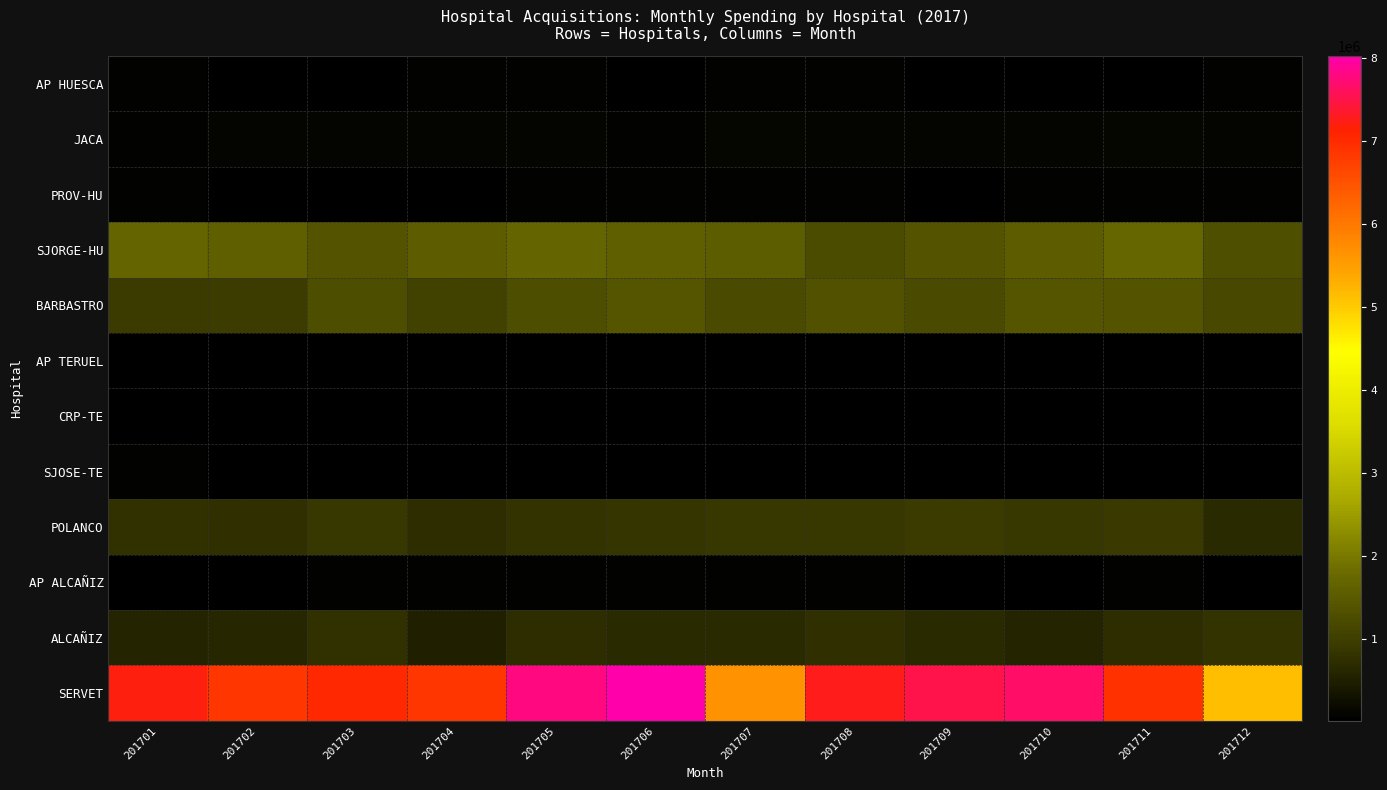

At 201705, list the series in order from largest to smallest.

SERVET, SJORGE-HU, BARBASTRO, POLANCO, ALCAÑIZ, JACA, AP HUESCA, AP ALCAÑIZ, PROV-HU, SJOSE-TE, AP TERUEL, CRP-TE